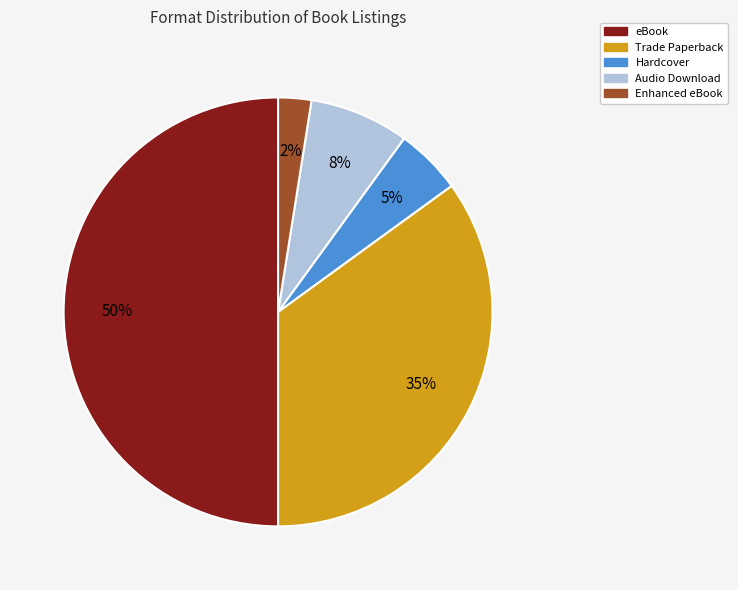

Which has a higher value, Audio Download or Hardcover?

Audio Download